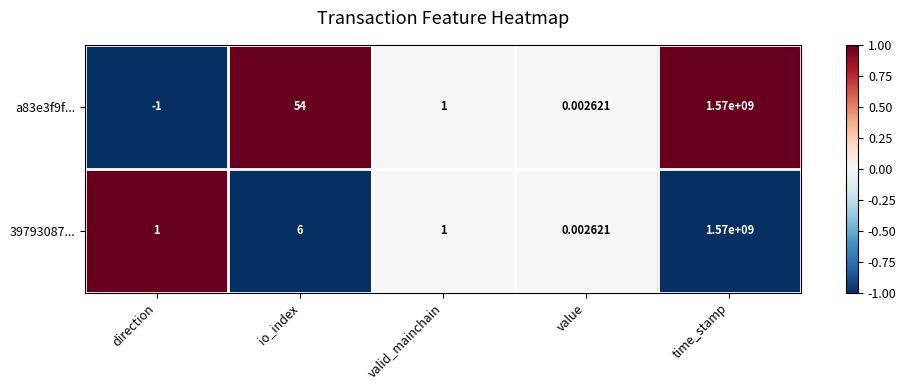

Where is 39793087... nearest to the value 785000000?

io_index